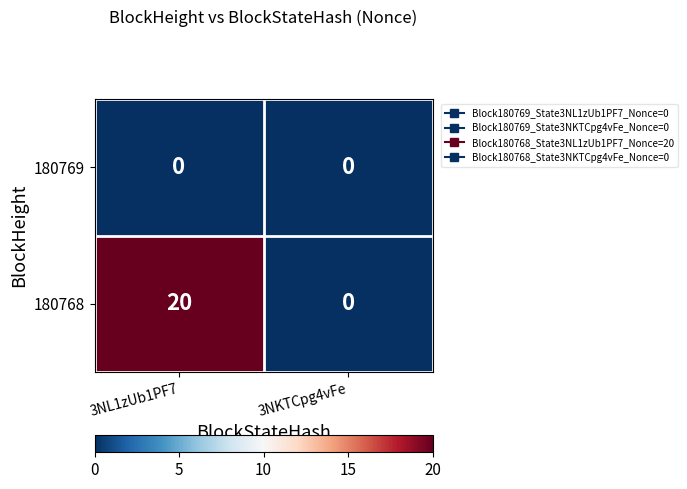

How many categories are shown in the chart?

2